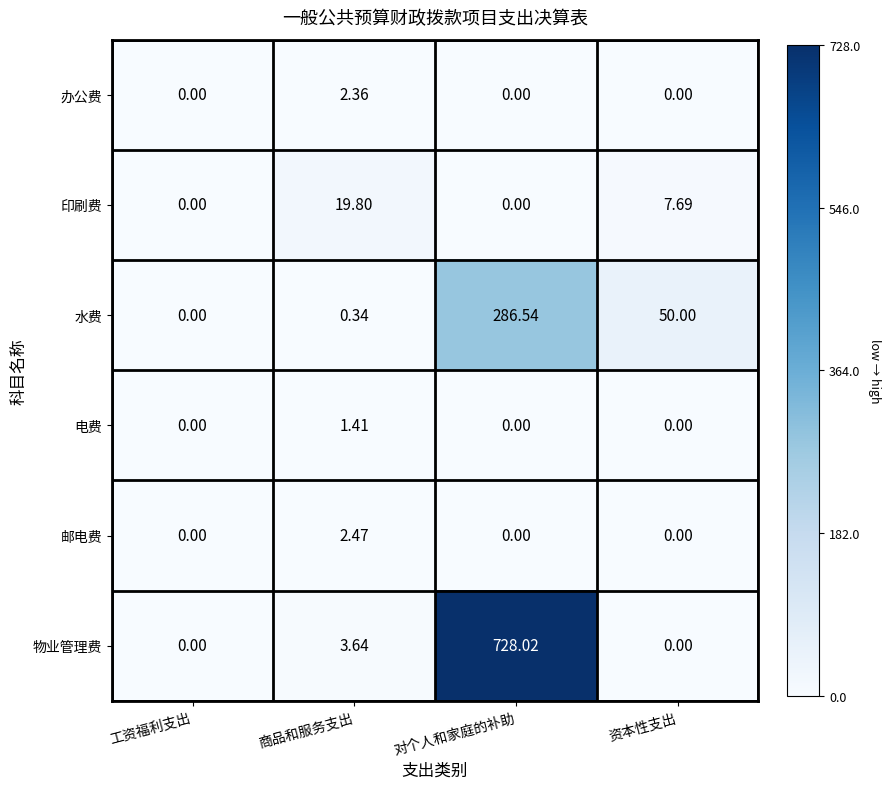

Which series has the largest total across all categories?

物业管理费